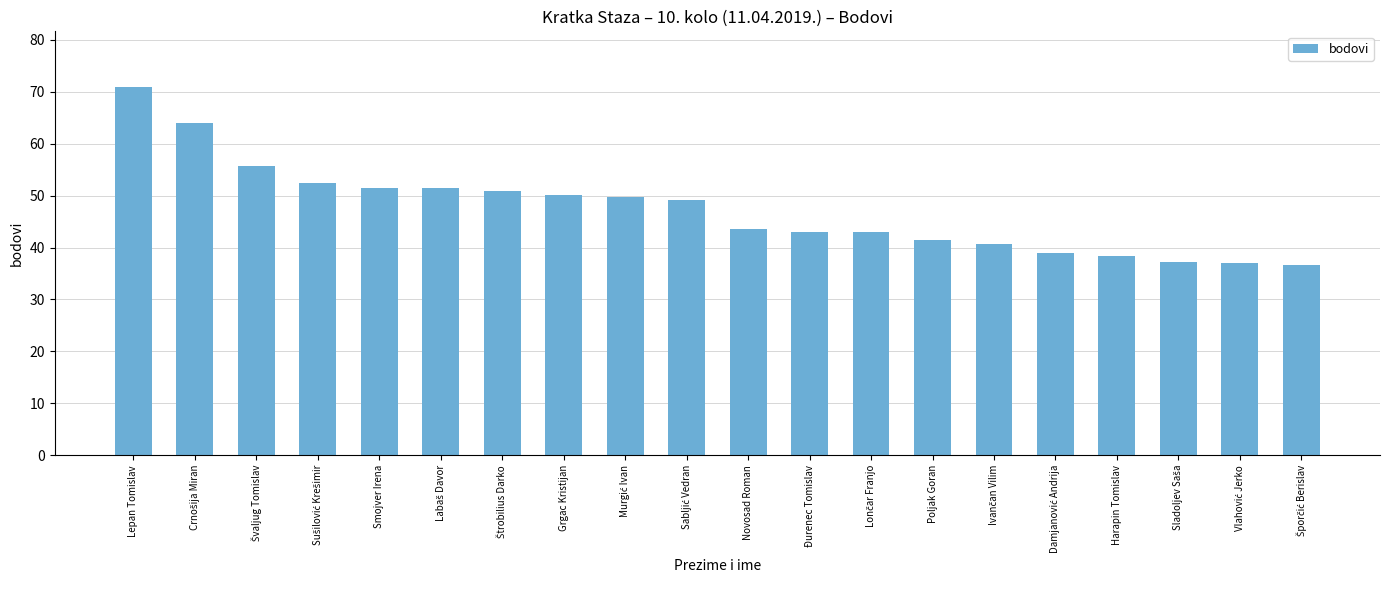

Is it true that the value at Lepan Tomislav is 71.0?

True